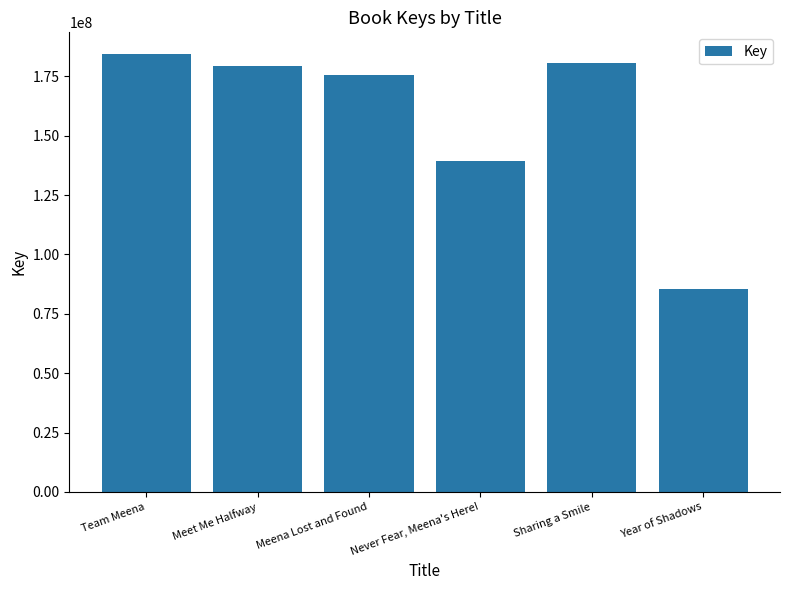

Between Year of Shadows and Team Meena, which is larger?

Team Meena